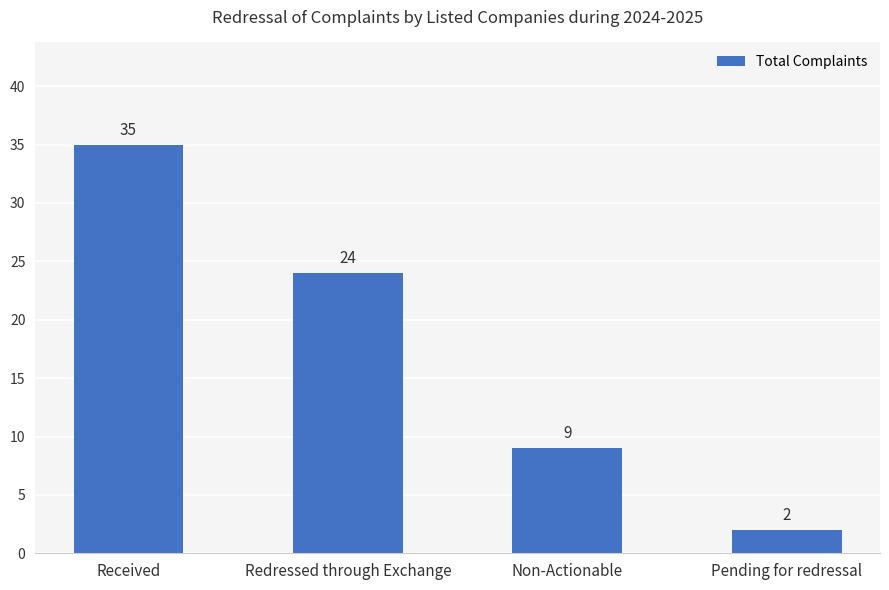

What is the sum of the values at Pending for redressal and Redressed through Exchange?

26